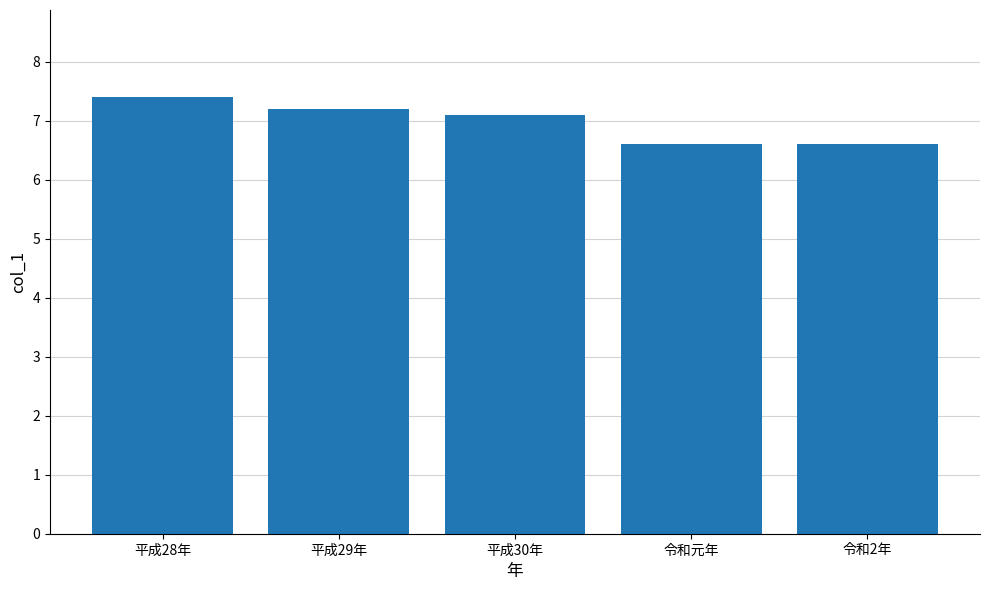

At which label is the value closest to 7?

平成30年